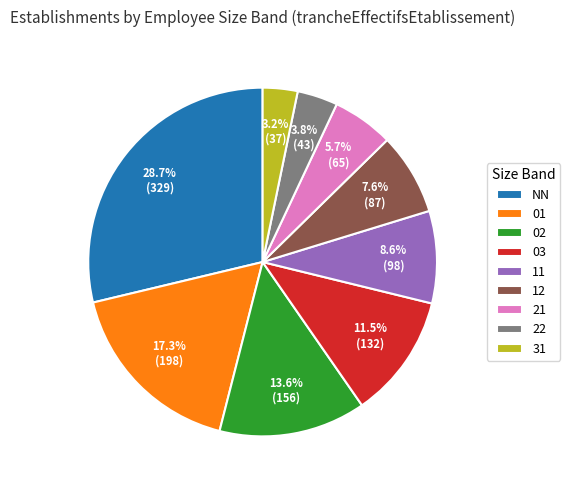

Is there any slice that represents more than half of the pie?

No